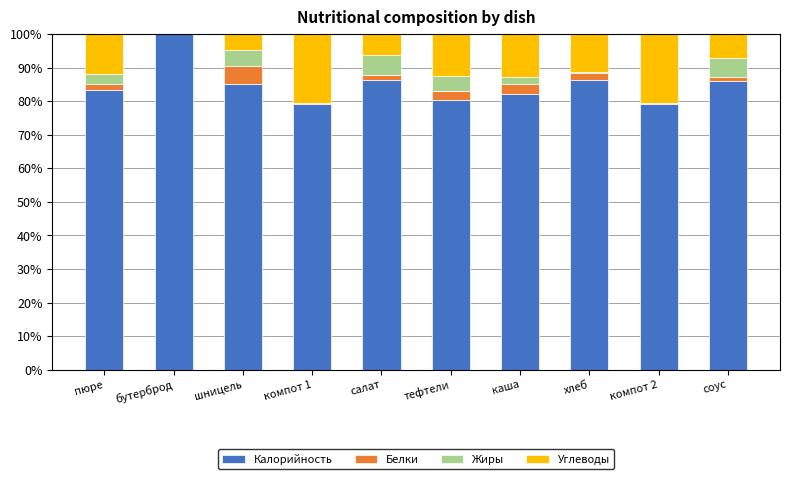

The value of Калорийность at соус is 86.0. True or false?

True